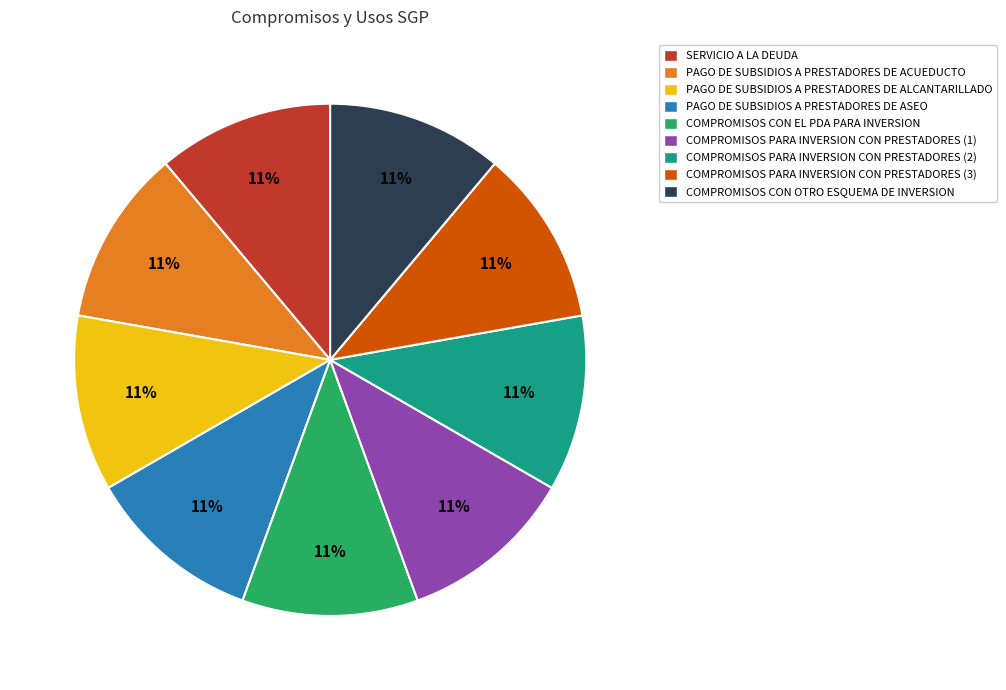

Is the sum of PAGO DE SUBSIDIOS A PRESTADORES DE ALCANTARILLADO and PAGO DE SUBSIDIOS A PRESTADORES DE ASEO greater than half?

No